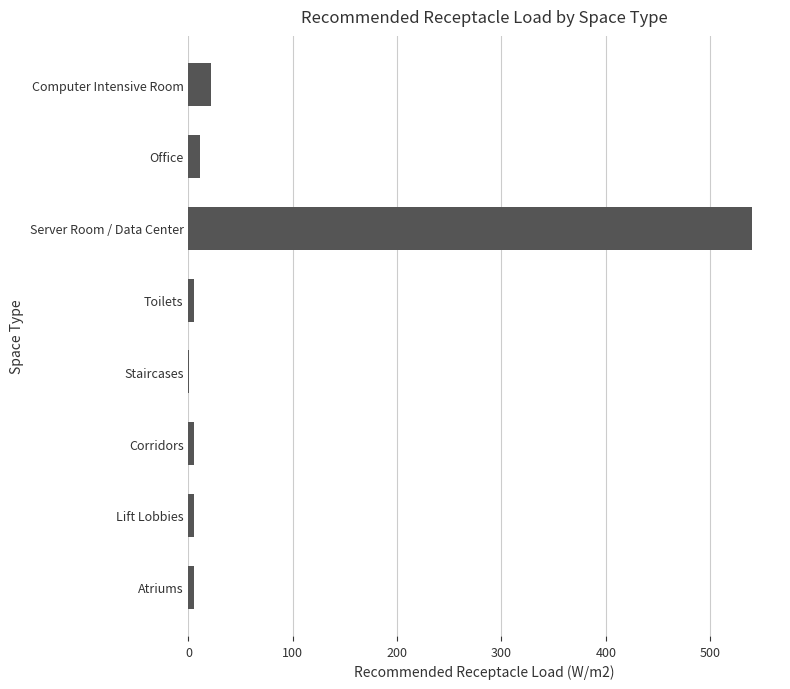

What is the maximum value shown in the chart?

540